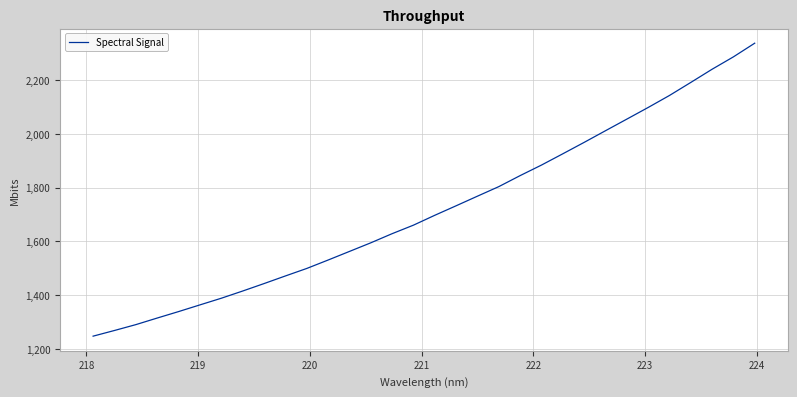

What is the minimum value shown in the chart?

1247.3